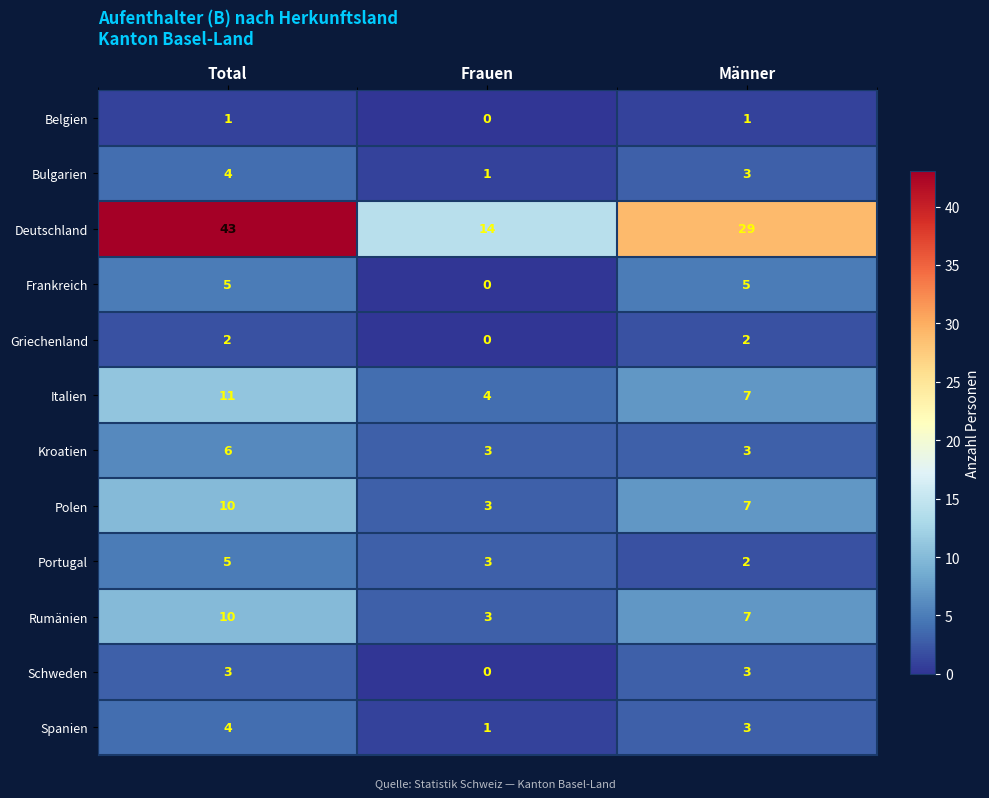

Where does the Polen series first go above 7?

Total